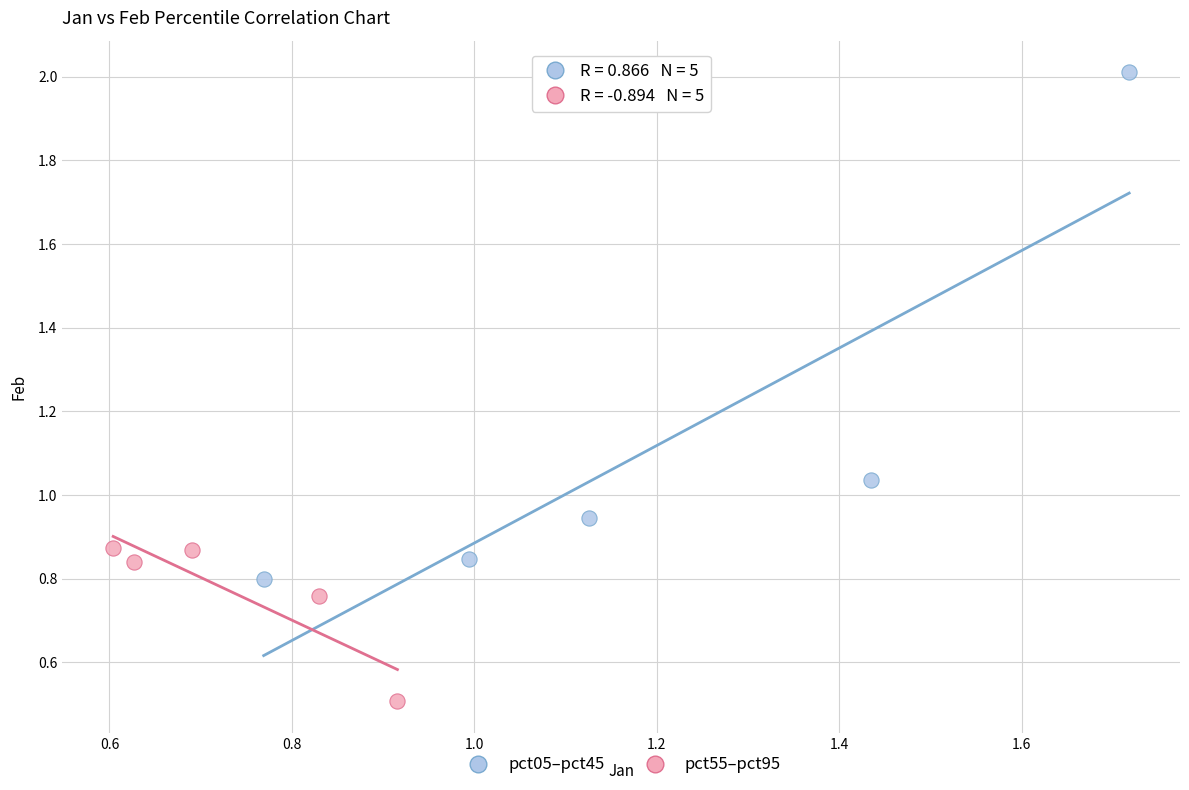

Which series contains the highest Y value?

pct05–pct45